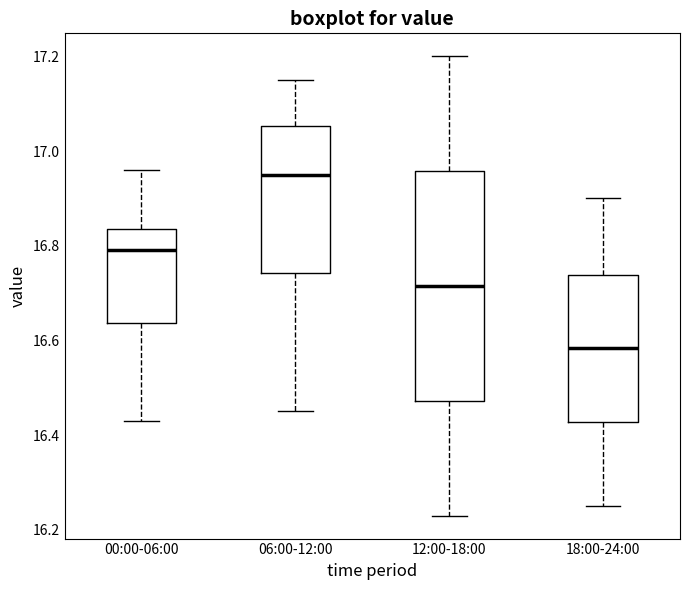

Reading left to right, transcribe this box plot: for each box, give where its median line is, the range the box spans, and where its two whiskers end, as read against the y-axis. The values are not printed on the chart, so give them approximately, as read against the axis.

00:00-06:00: median 16.80, box 16.64 to 16.84, whiskers 16.44 to 16.96
06:00-12:00: median 16.96, box 16.74 to 17.06, whiskers 16.46 to 17.16
12:00-18:00: median 16.72, box 16.48 to 16.96, whiskers 16.24 to 17.20
18:00-24:00: median 16.58, box 16.42 to 16.74, whiskers 16.26 to 16.90